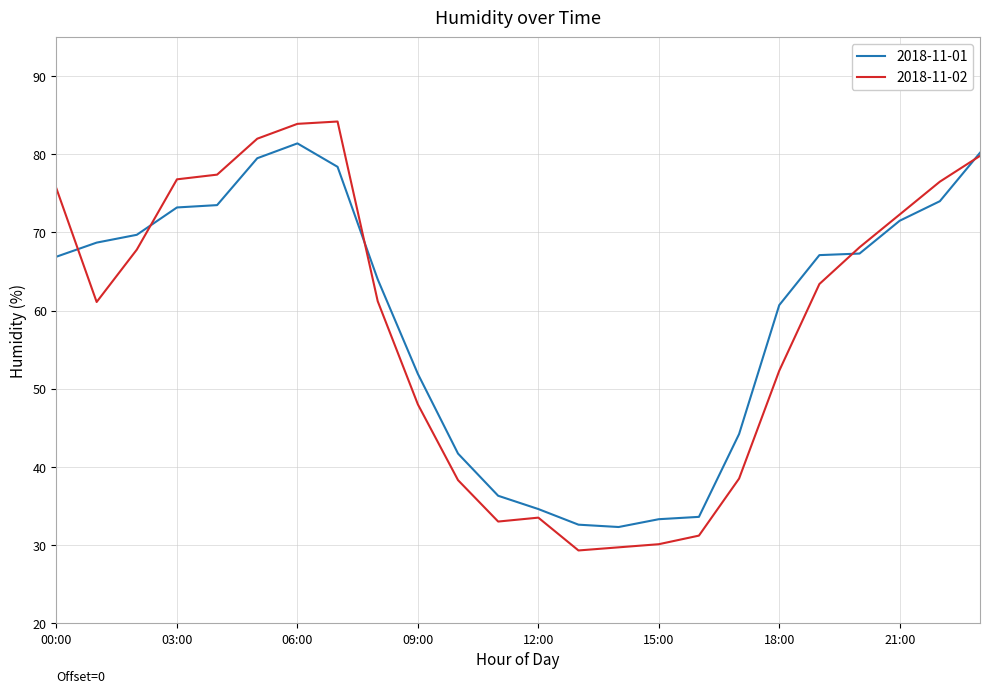

What is the greatest value displayed?

84.2